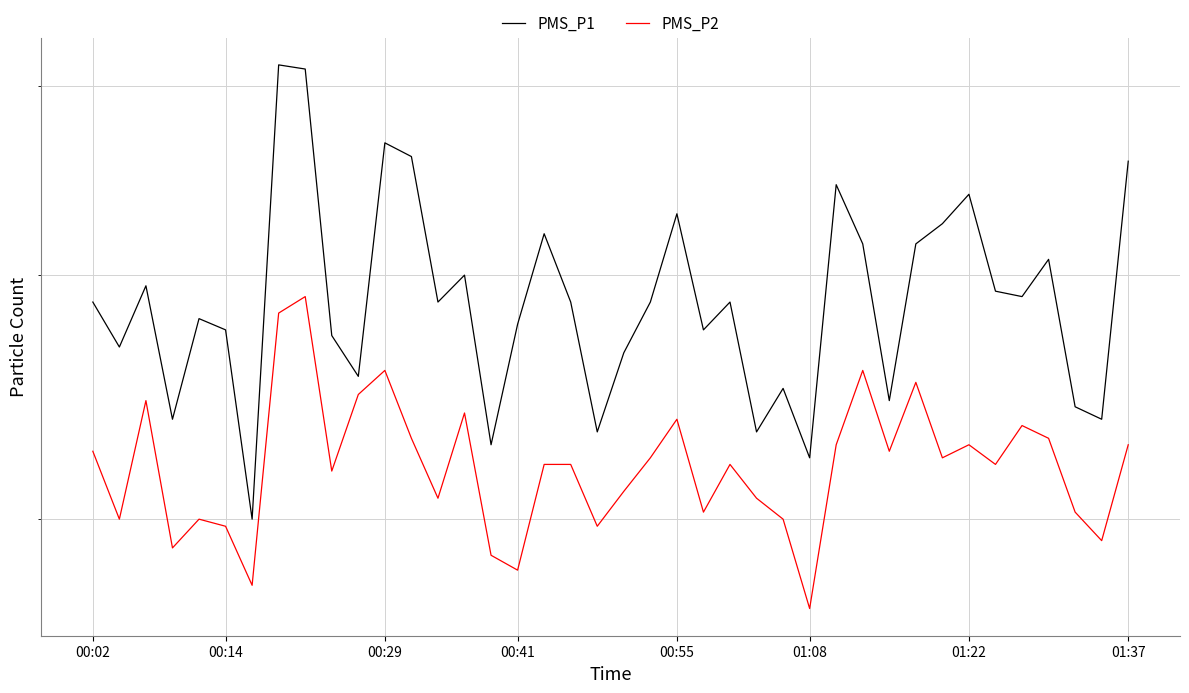

Is this an area chart (filled region under the line)?

No